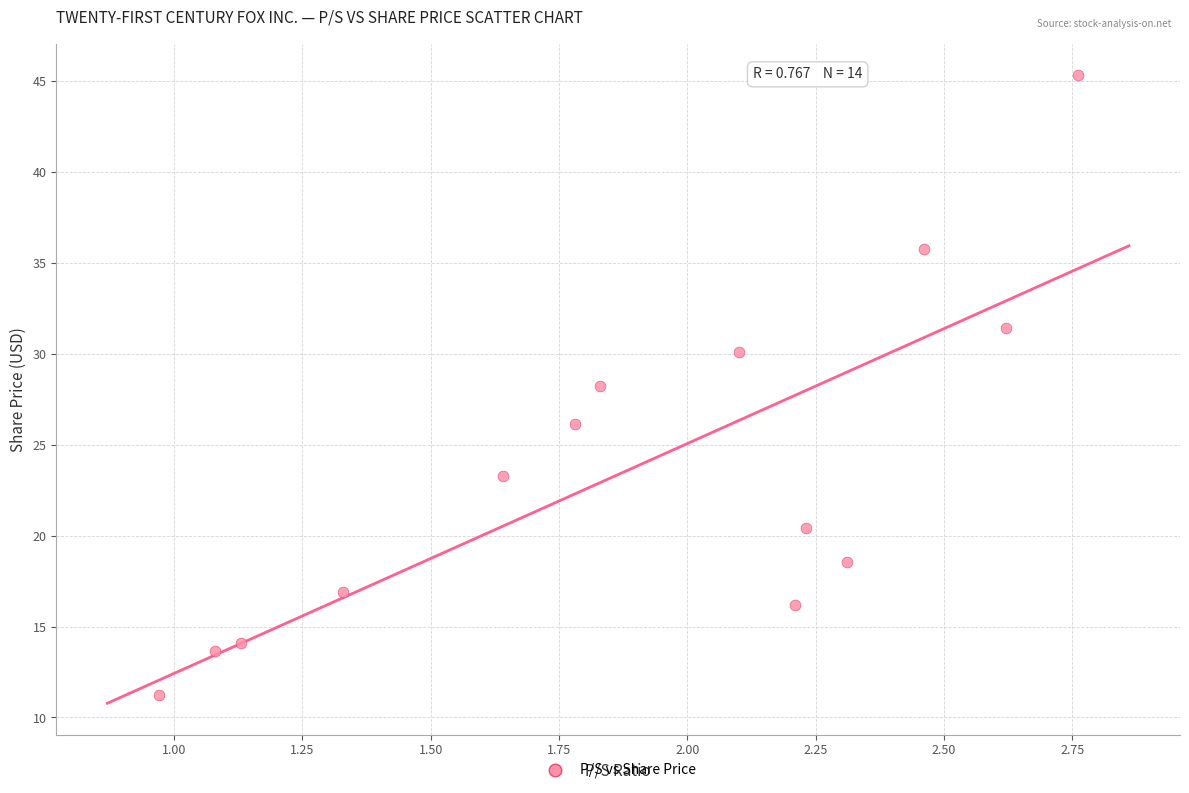

What is the range of X values (max minus min)?

1.8